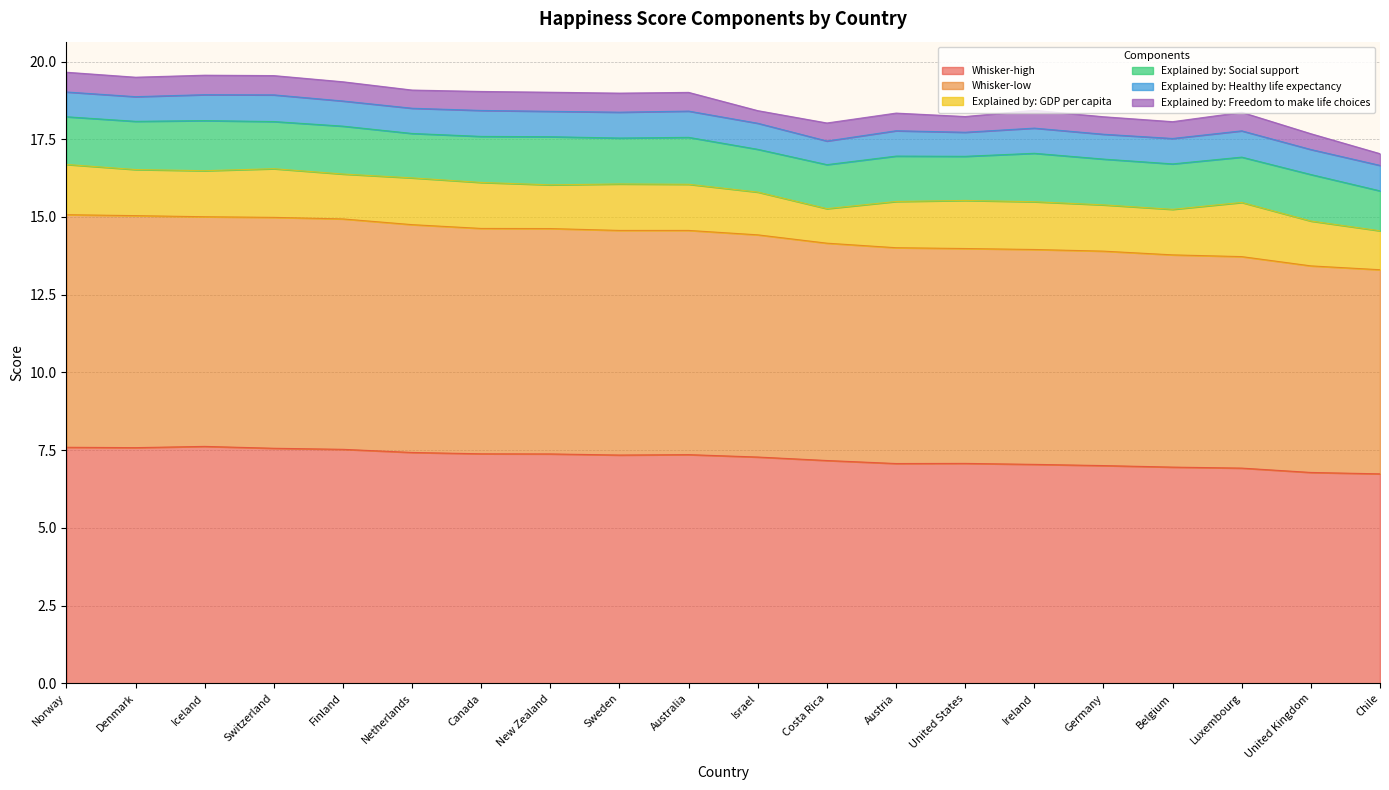

Rank the series by their maximum value, from highest to lowest.

Whisker-high, Whisker-low, Explained by: GDP per capita, Explained by: Social support, Explained by: Healthy life expectancy, Explained by: Freedom to make life choices